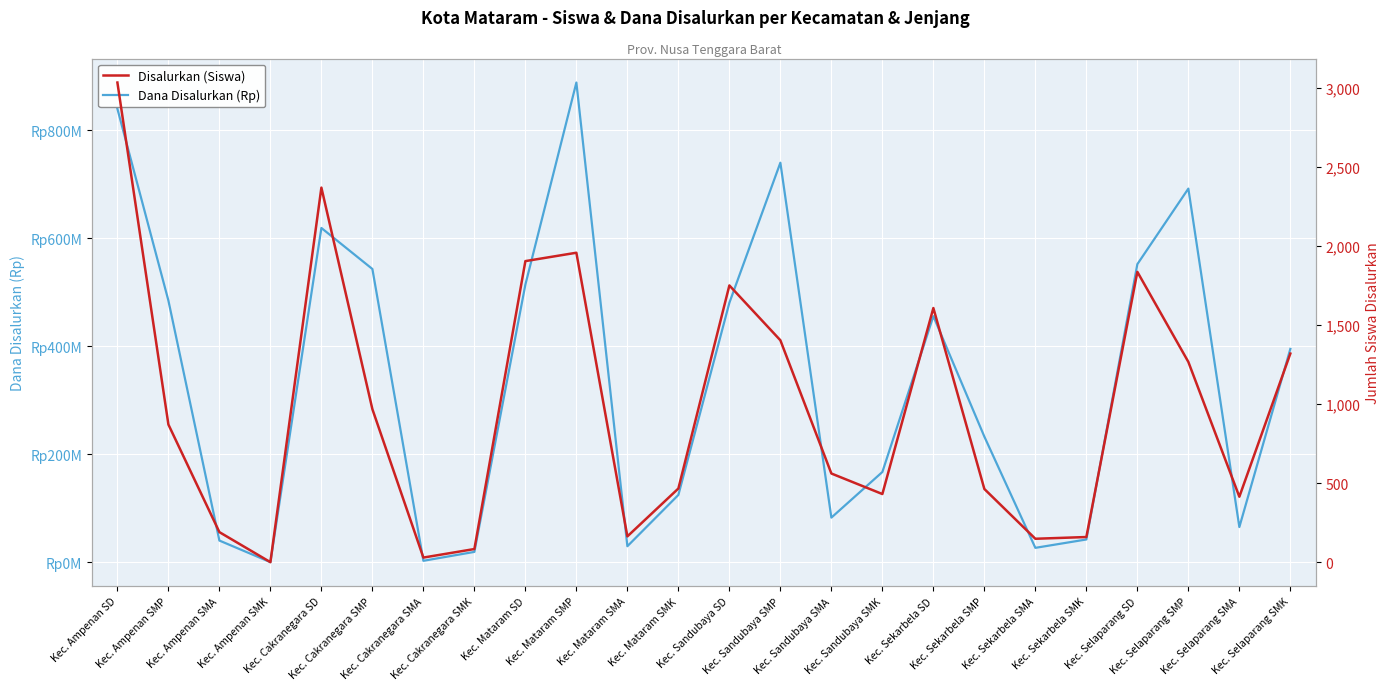

Reading right to left, transcribe all the data shown in this chart.

Dana Disalurkan (Rp): 395000000	65000000	691875000	551925000	42000000	26500000	232500000	455625000	167000000	82500000	739875000	480375000	124500000	29500000	888375000	514125000	19000000	2500000	543000000	618975000	0	40000000	484500000	839700000
Disalurkan (Siswa): 1320	414	1267	1837	159	148	463	1608	431	561	1404	1751	466	163	1958	1905	83	29	968	2370	0	190	871	3035